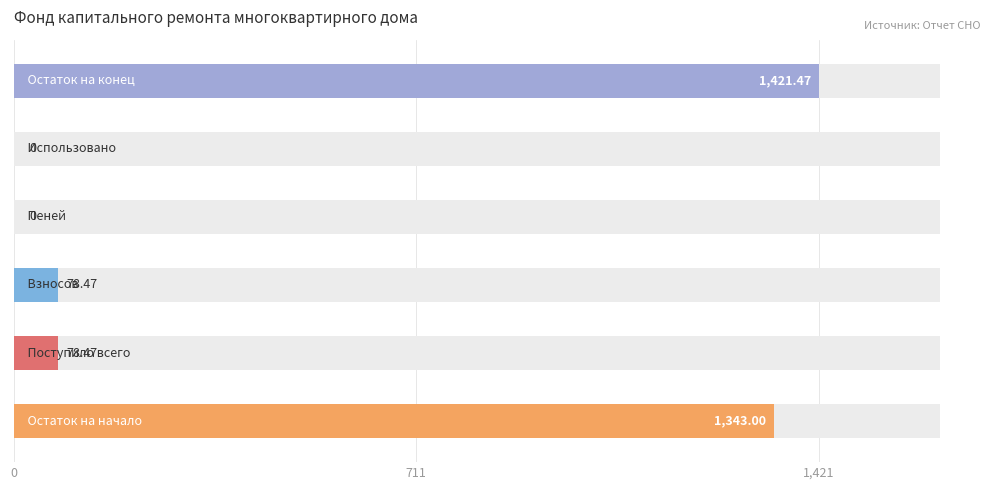

Which has a higher value, Пеней or Остаток на начало?

Остаток на начало